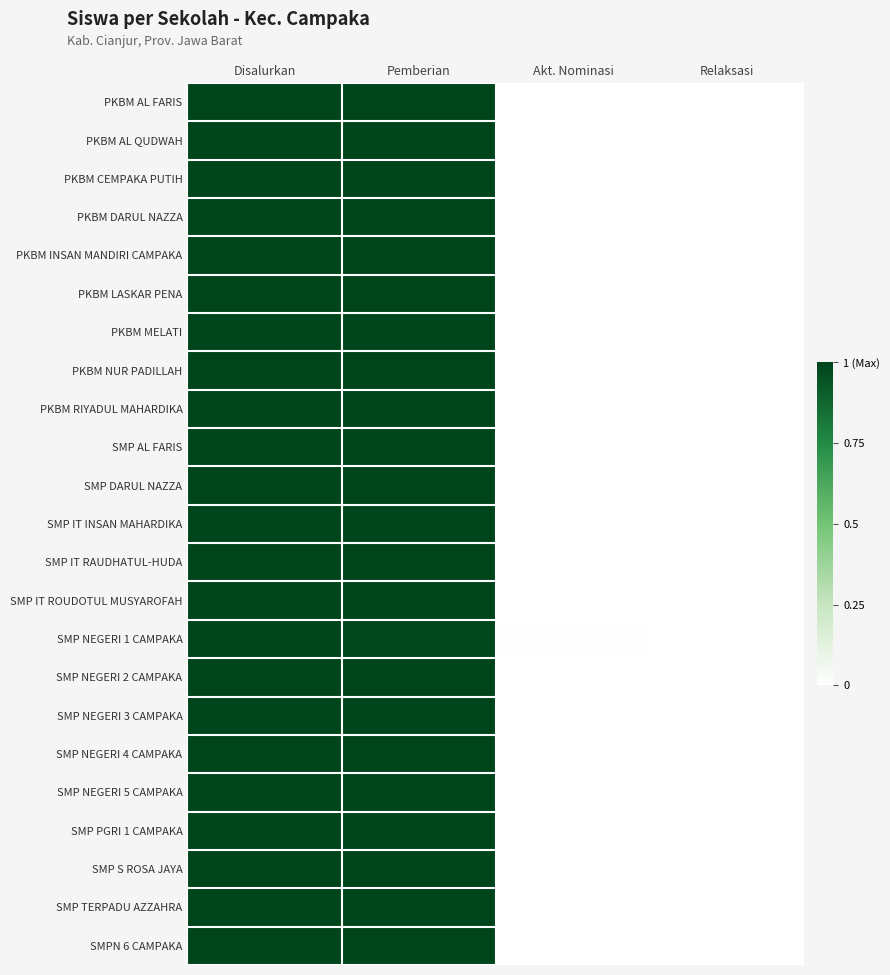

At how many categories does at least one series exceed 0?

3